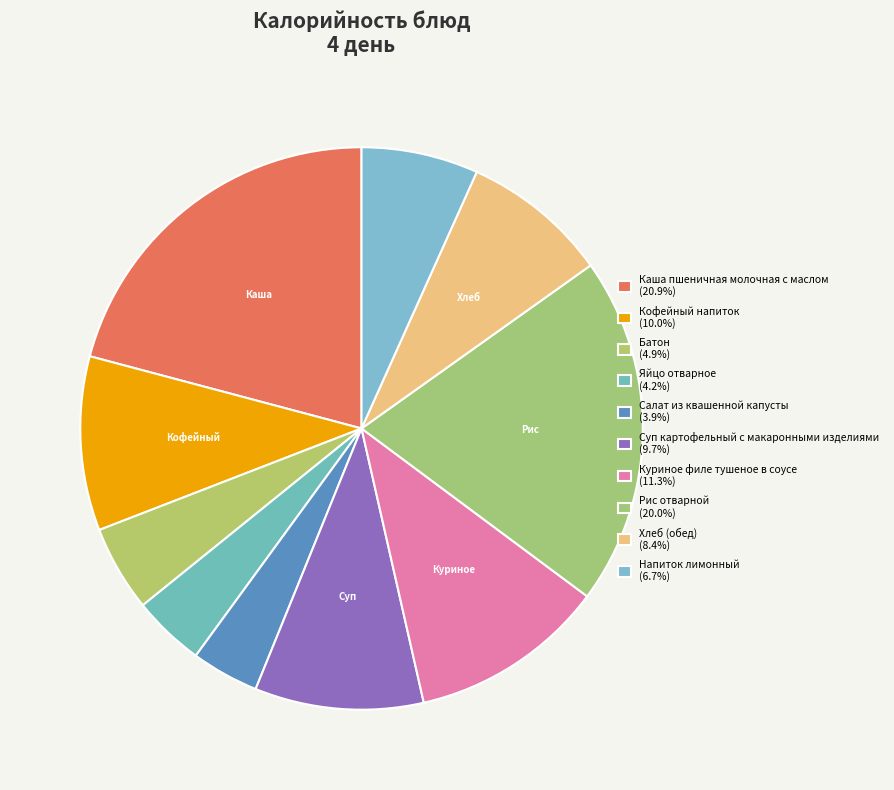

True or false: Салат из квашенной капусты accounts for 4% of the total.

True